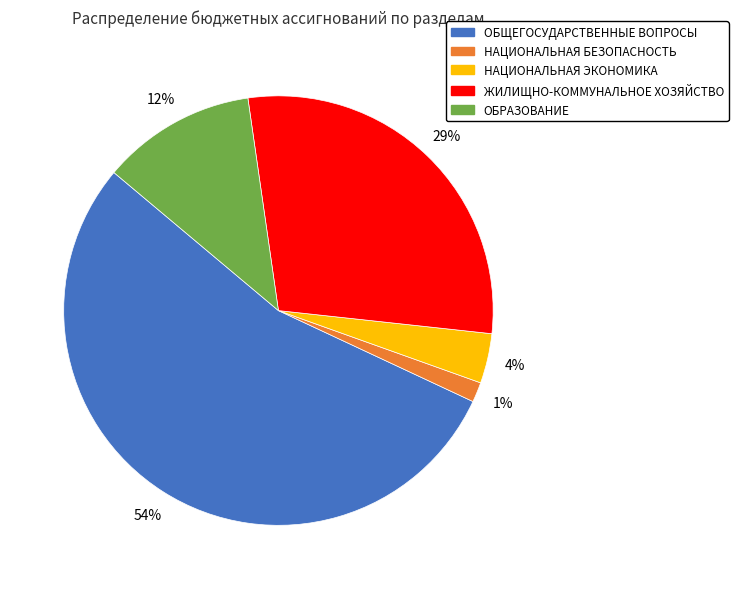

Which category has the biggest portion of the pie?

ОБЩЕГОСУДАРСТВЕННЫЕ ВОПРОСЫ